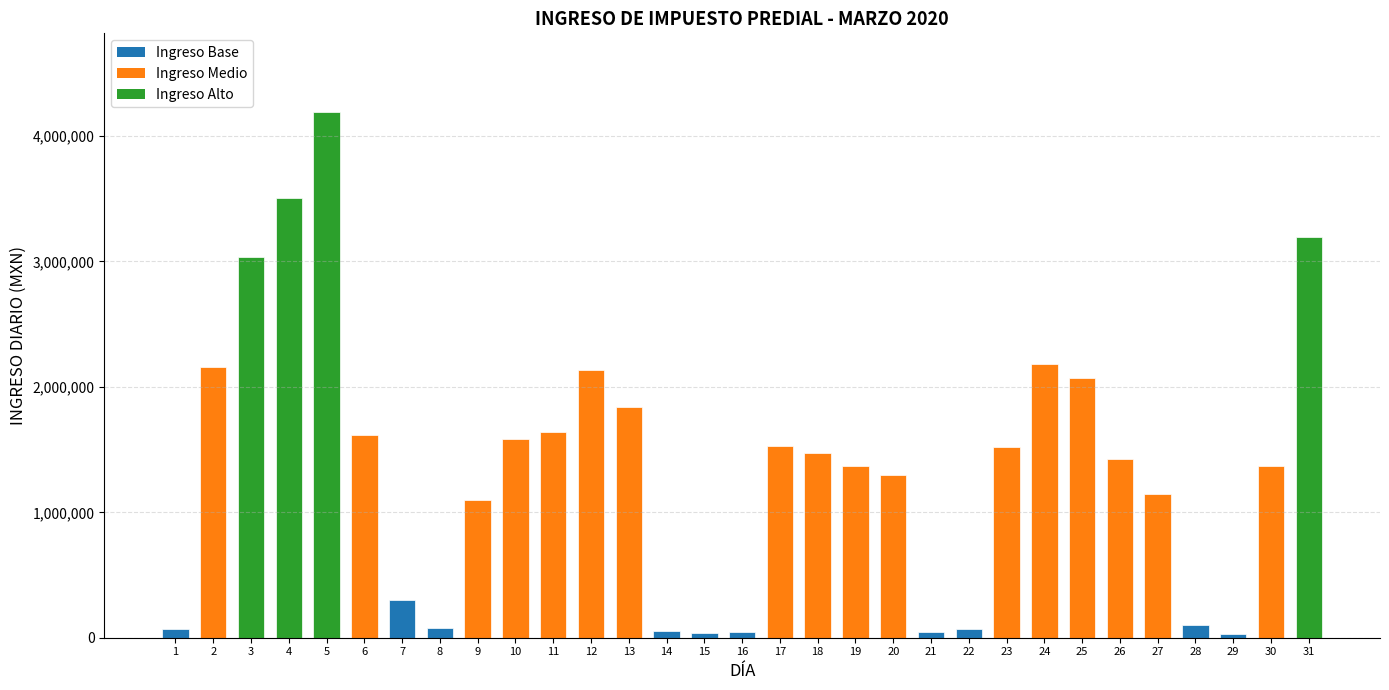

Between 16 and 18, which is larger?

18